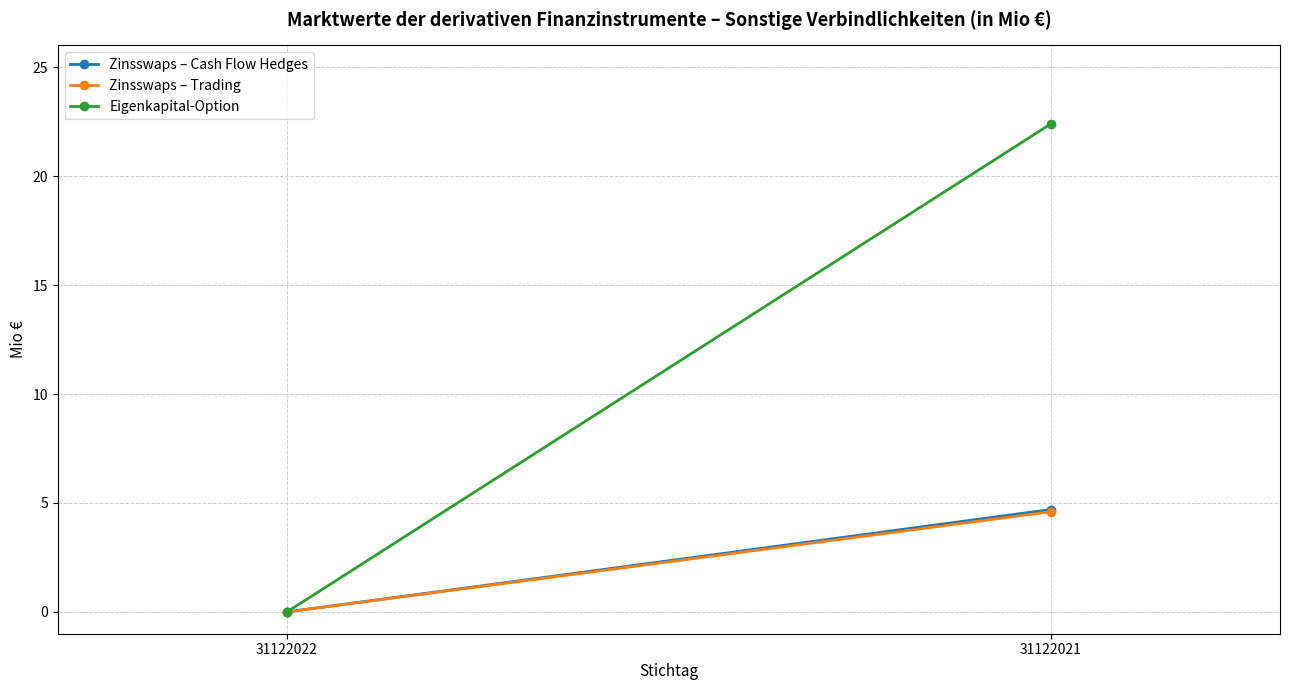

At how many categories does at least one series exceed 2?

1